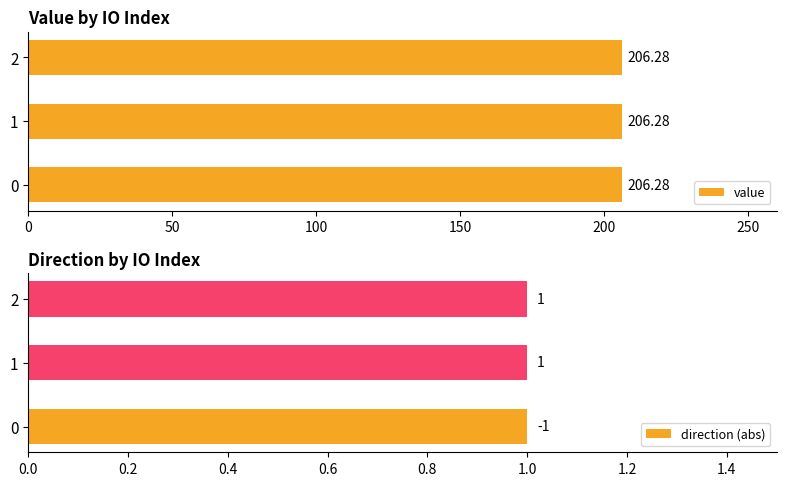

True or false: value has a value of 206.3 at 1.

True